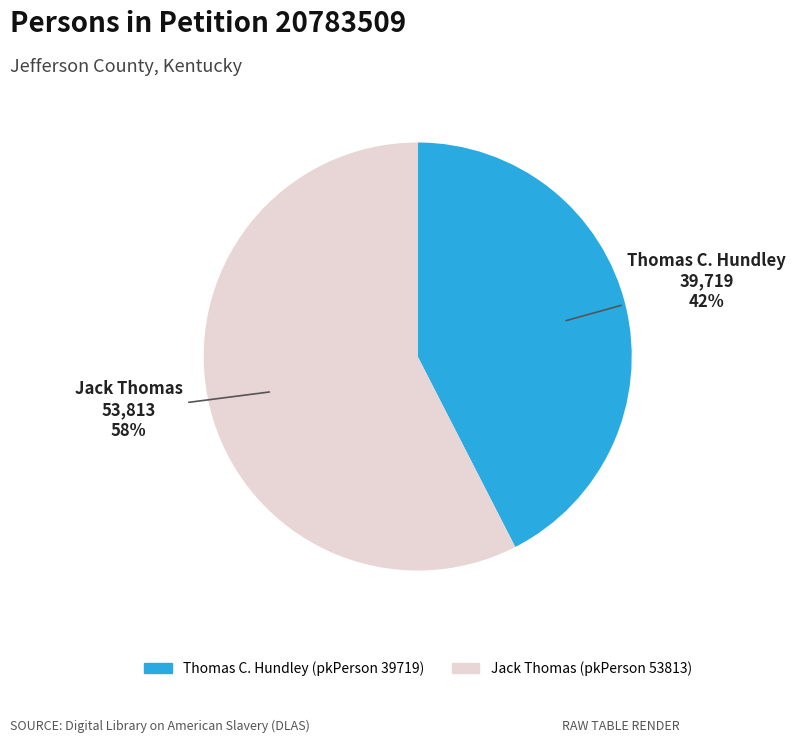

Which category accounts for the majority?

Jack Thomas (pkPerson 53813)